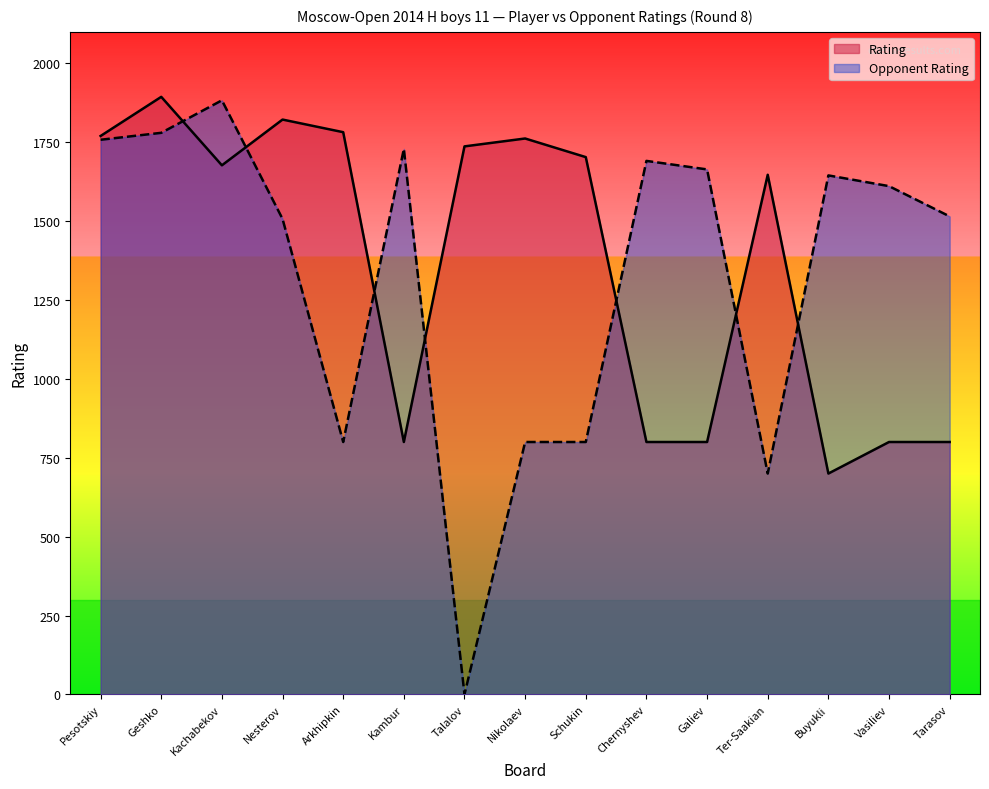

What is the sum of the Rating values at Chernyshev and Ter-Saakian?

2447